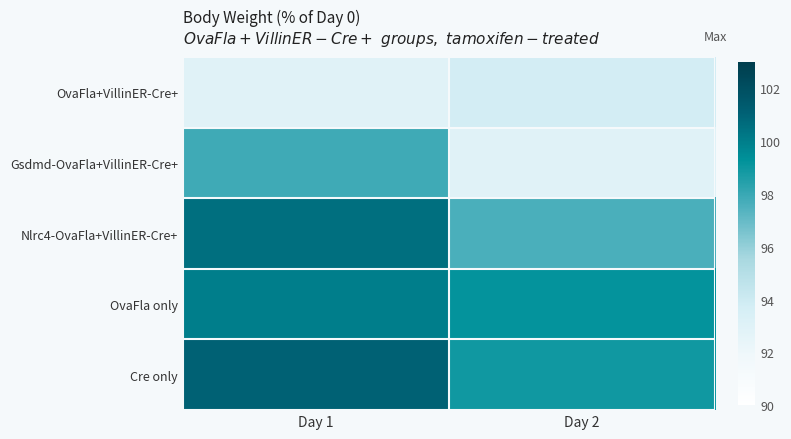

How many distinct data groups are displayed?

5